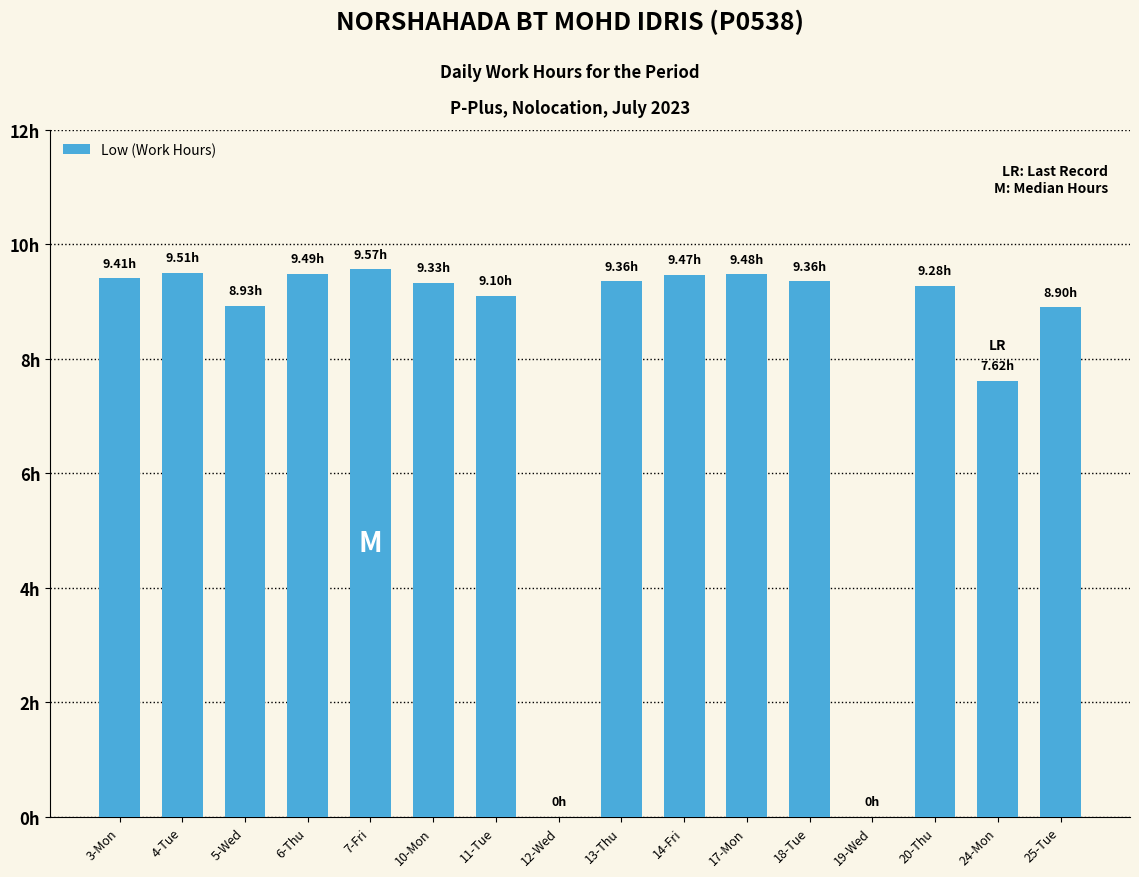

What position from the right is 24-Mon?

2